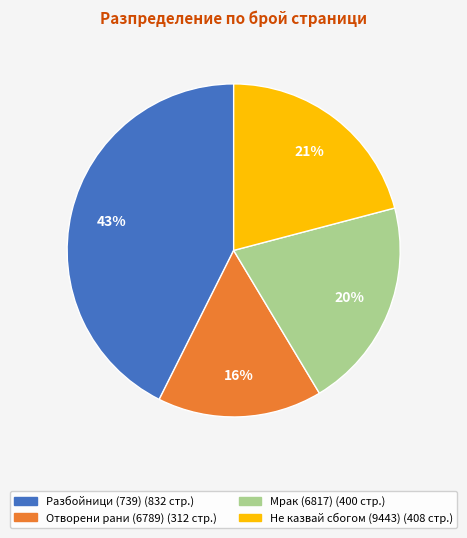

Is it true that Разбойници (739) is 43% of the pie?

True